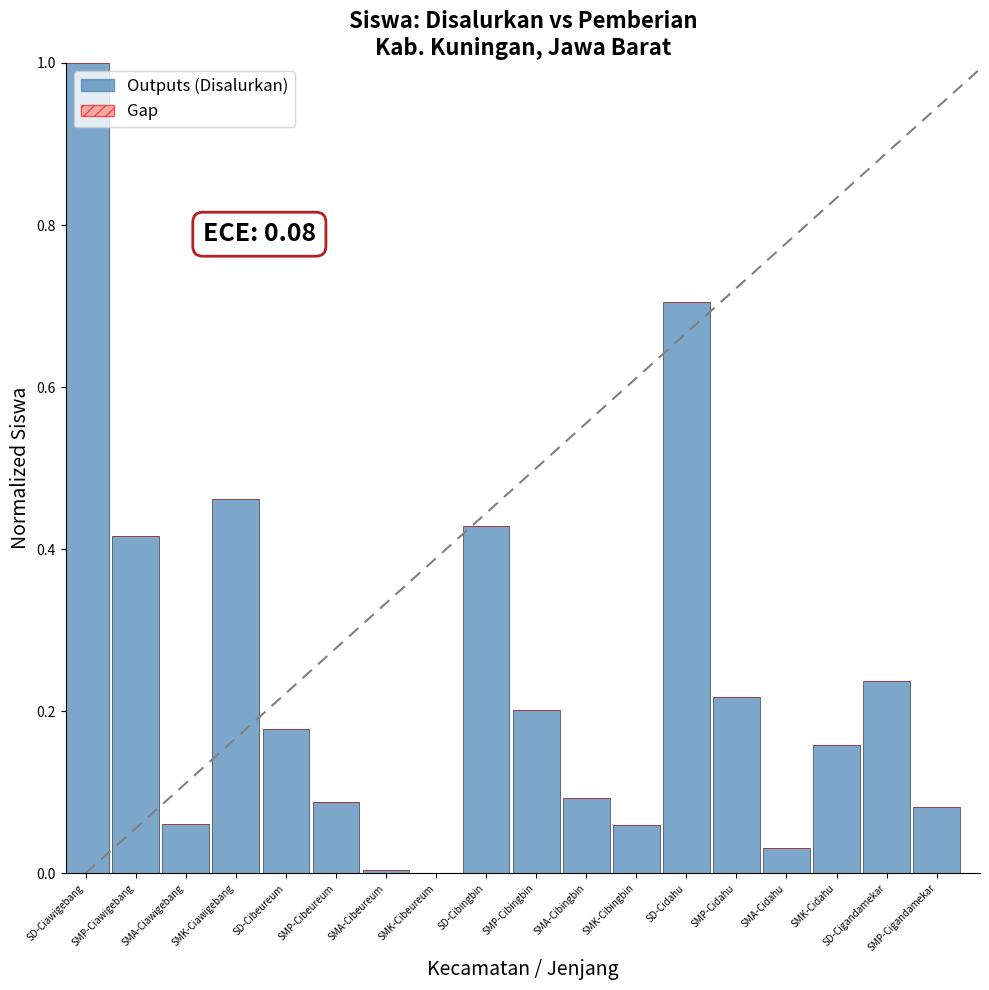

What is the sum of the values at SMP-Cibeureum and SMP-Cibingbin?

0.3